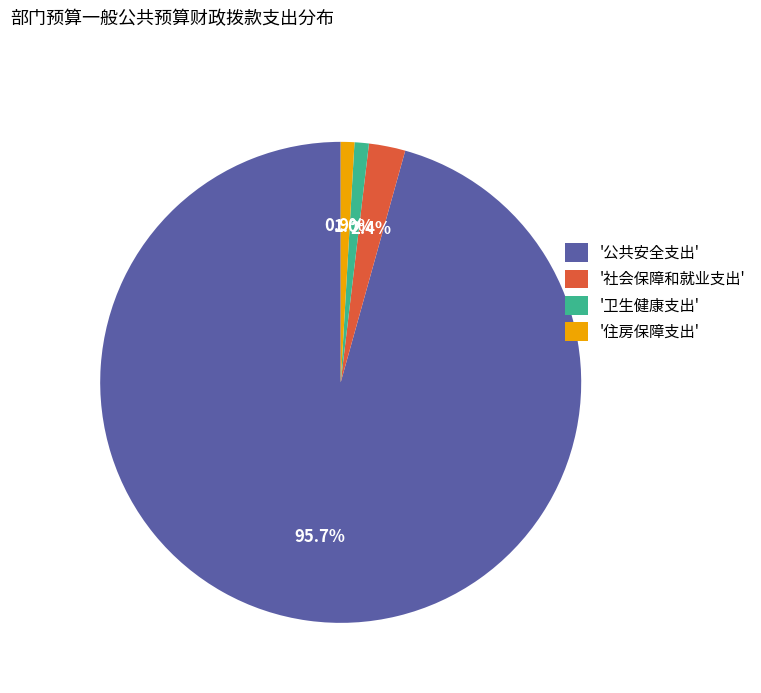

Does '卫生健康支出' account for over 50% of the chart?

No